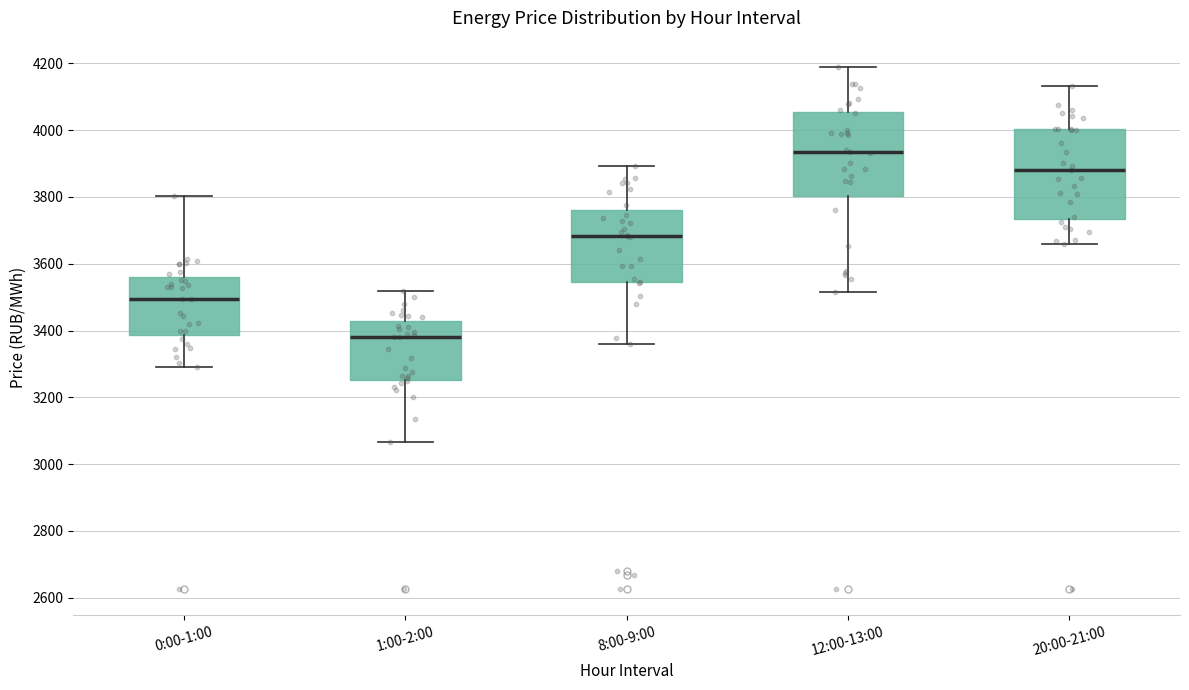

Reading left to right, read every box against the y-axis: the position of its median line, the range the box covers, and the ends of its whiskers. The values are not printed on the chart, so give them approximately, as read against the axis.

0:00-1:00: median 3500, box 3380 to 3560, whiskers 3300 to 3800
1:00-2:00: median 3380, box 3260 to 3420, whiskers 3060 to 3520
8:00-9:00: median 3680, box 3540 to 3760, whiskers 3360 to 3900
12:00-13:00: median 3940, box 3800 to 4060, whiskers 3520 to 4180
20:00-21:00: median 3880, box 3740 to 4000, whiskers 3660 to 4140